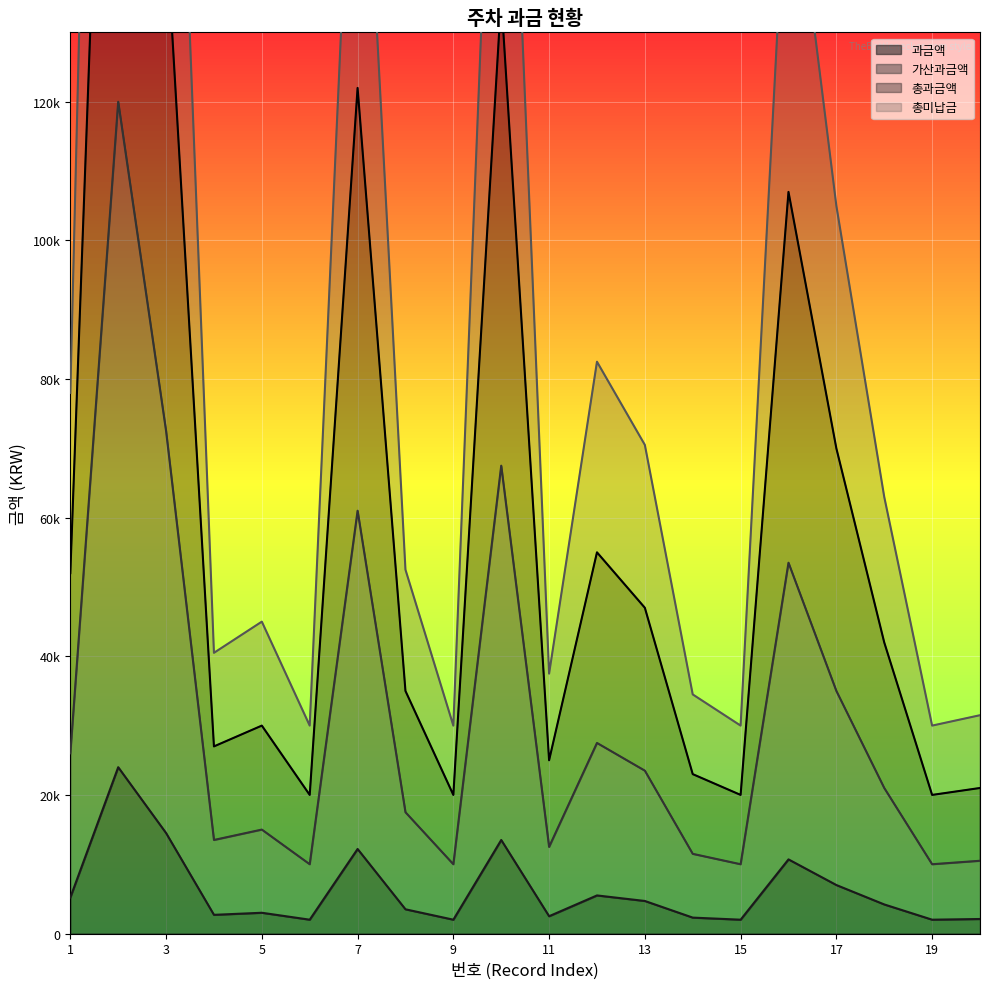

What is the difference between the 총과금액 values at 19 and 3?

125000